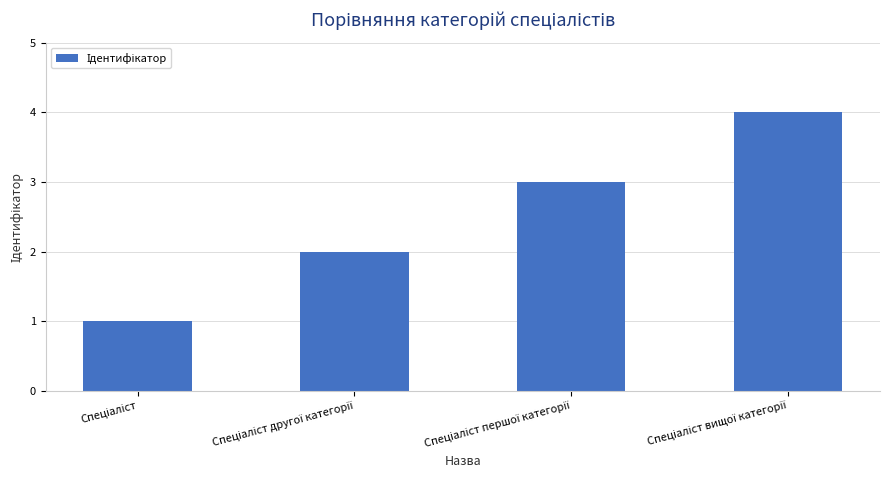

Does the chart contain stacked bars?

No